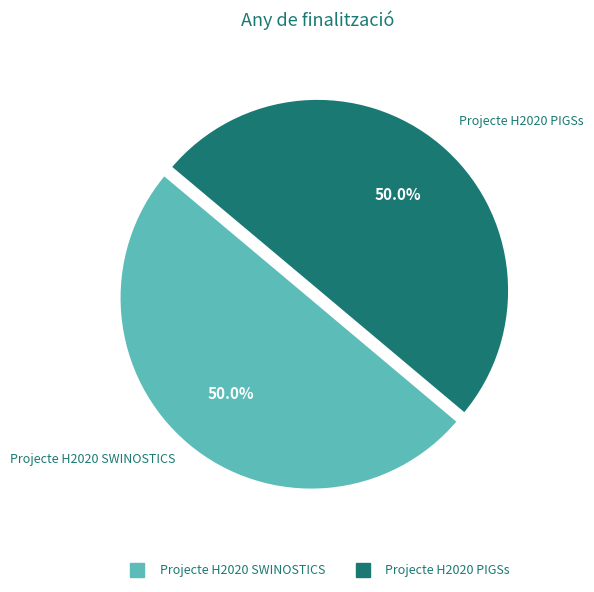

True or false: Projecte H2020 PIGSs accounts for 50% of the total.

True